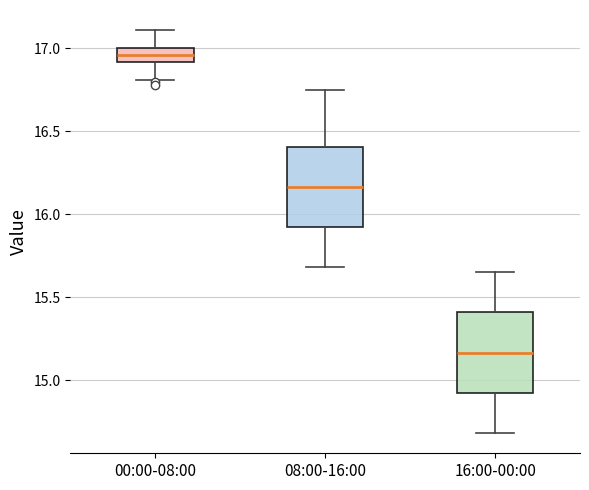

Where is the upper edge of the box for 08:00-16:00 on the y-axis? The values are not printed on the chart, so give them approximately, as read against the axis.

16.40